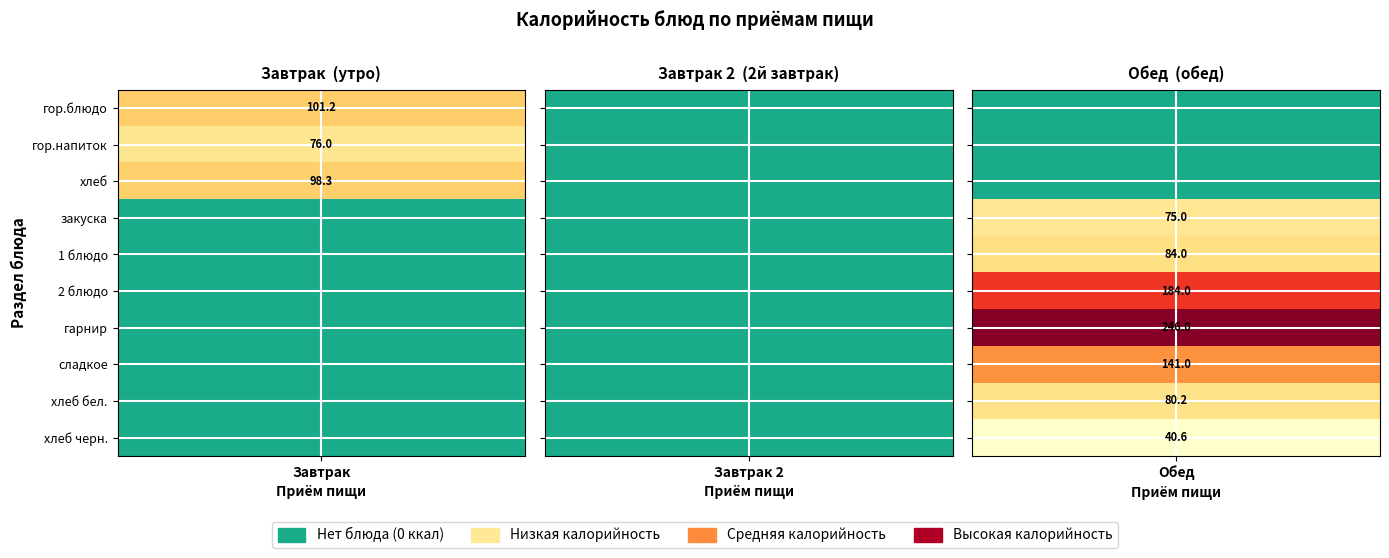

Rank the series at 2 блюдо from lowest to highest value.

Завтрак, Завтрак 2, Обед